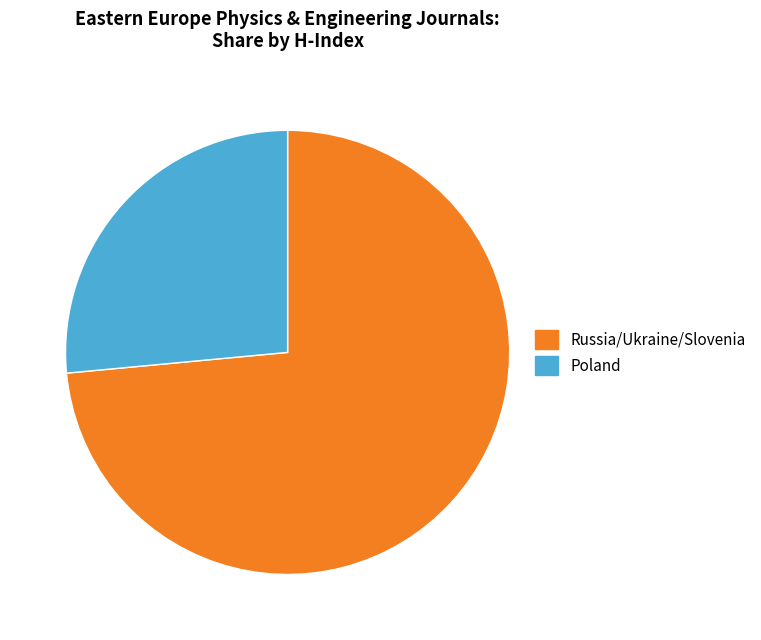

Which category has the biggest portion of the pie?

Russia/Ukraine/Slovenia